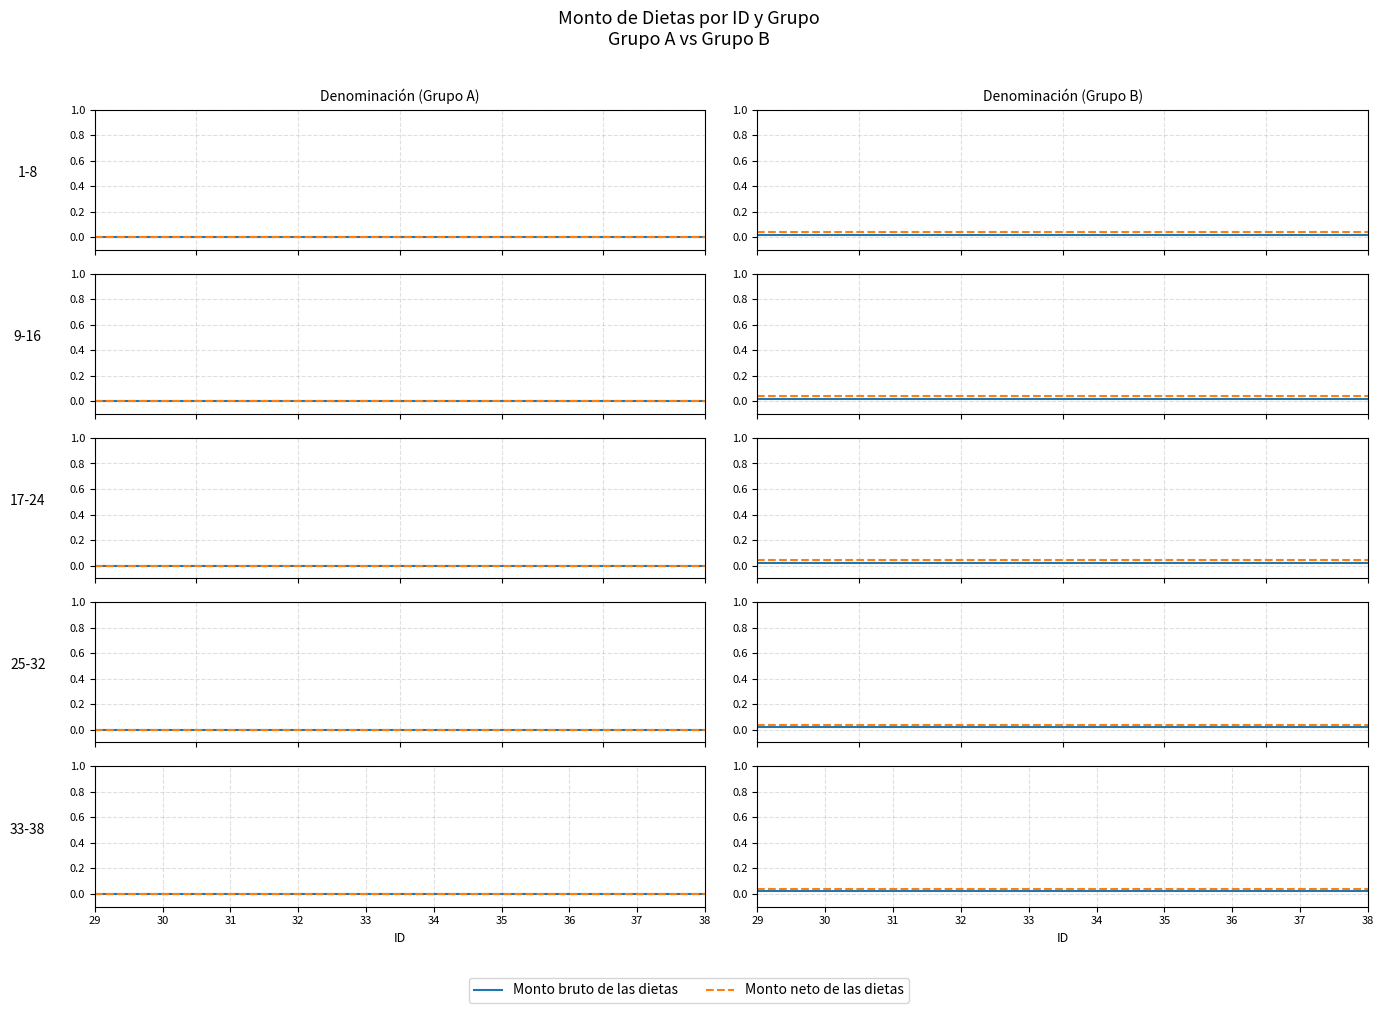

What are all the series names shown in the legend?

Monto bruto de las dietas, Monto neto de las dietas